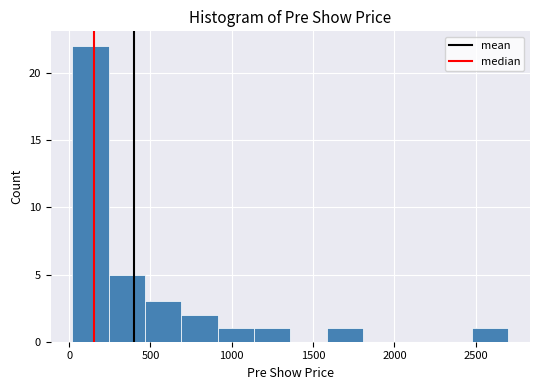

Which range on the x-axis has the tallest bar?

0 to 250